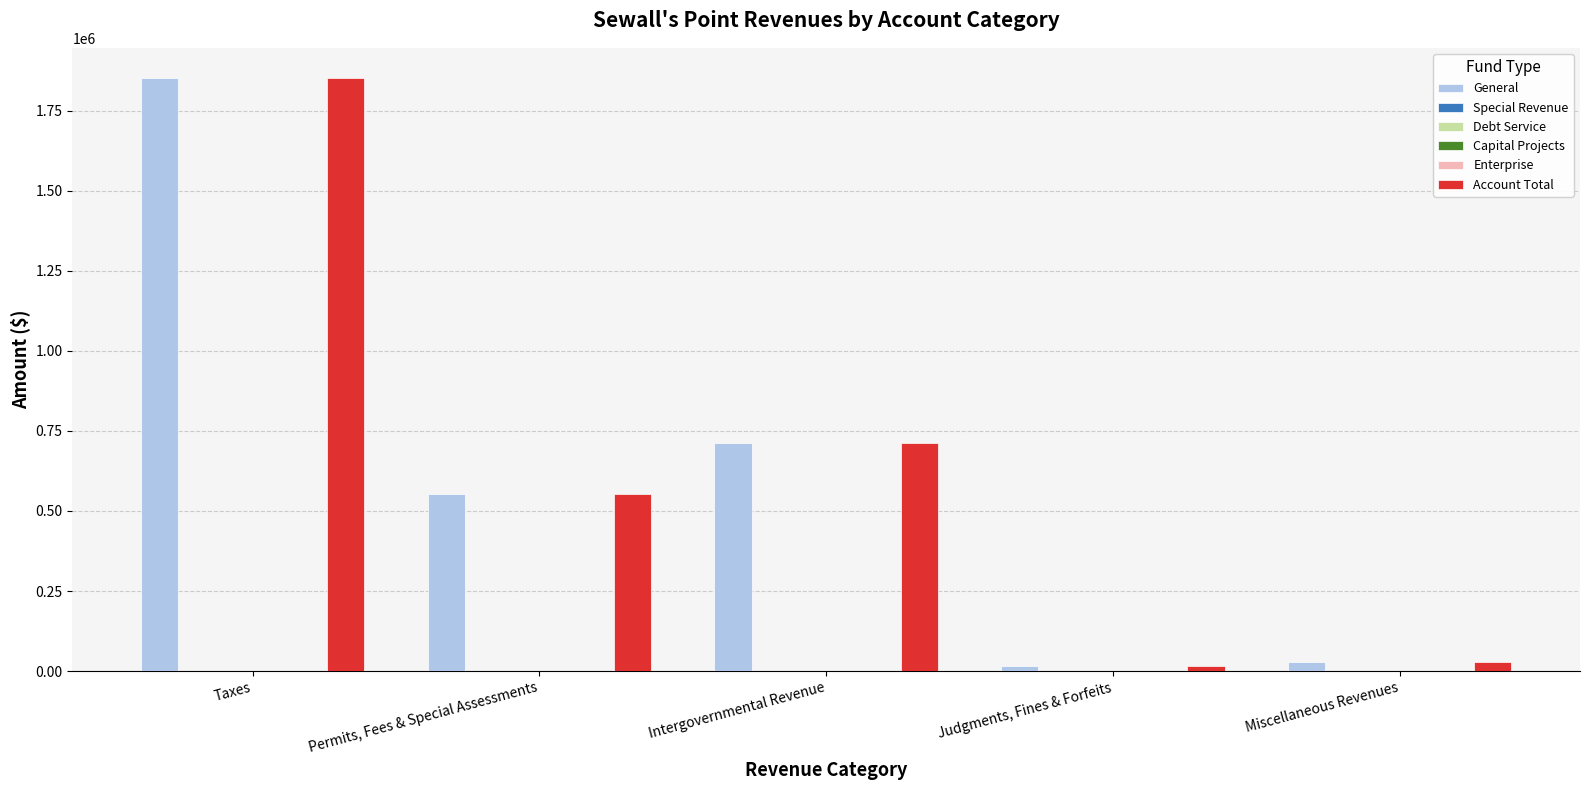

At which category does the chart reach its minimum across all series?

Taxes